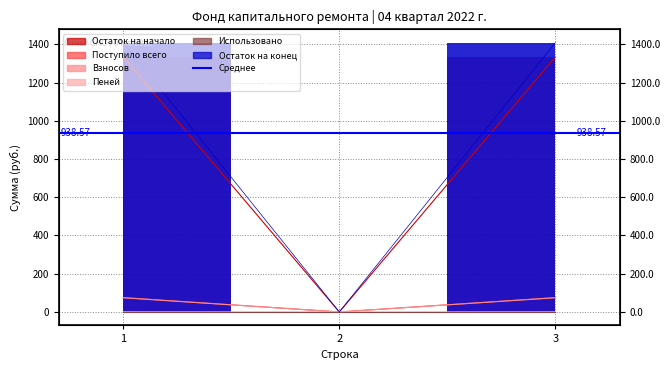

Between 1 and 3, which series saw the biggest shift?

Остаток на начало